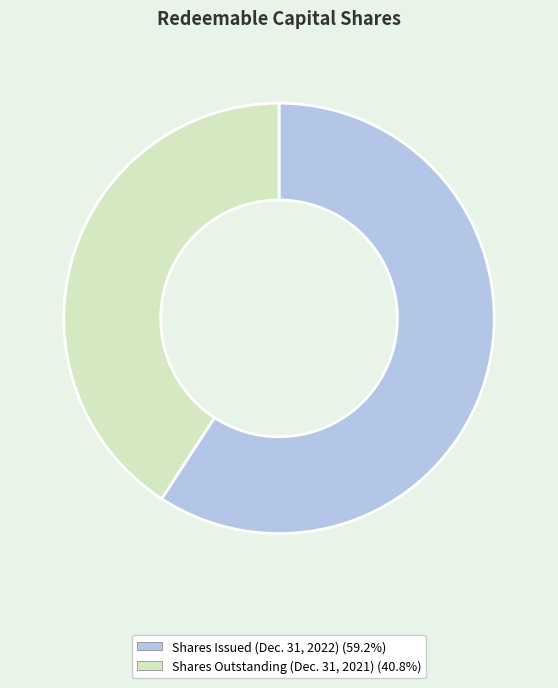

How many slices are in this pie chart?

2